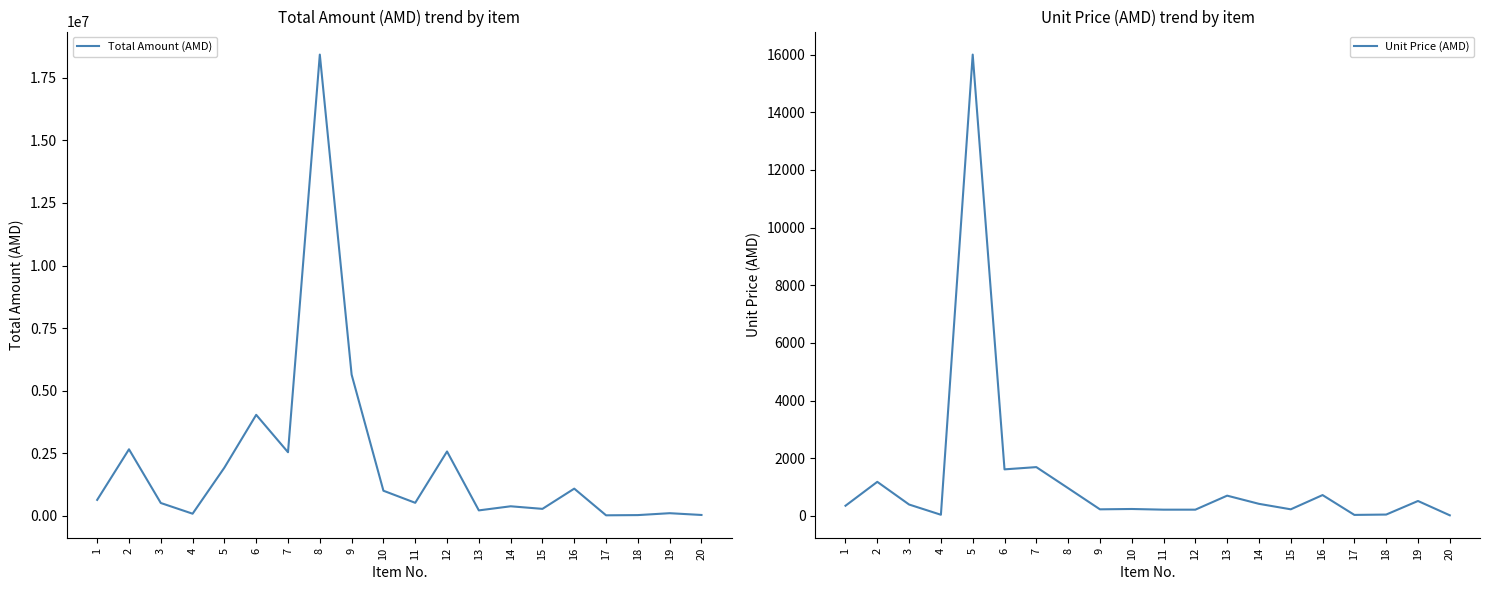

What is the difference between the maximum and minimum values in the Unit Price (AMD) series?

15982.0